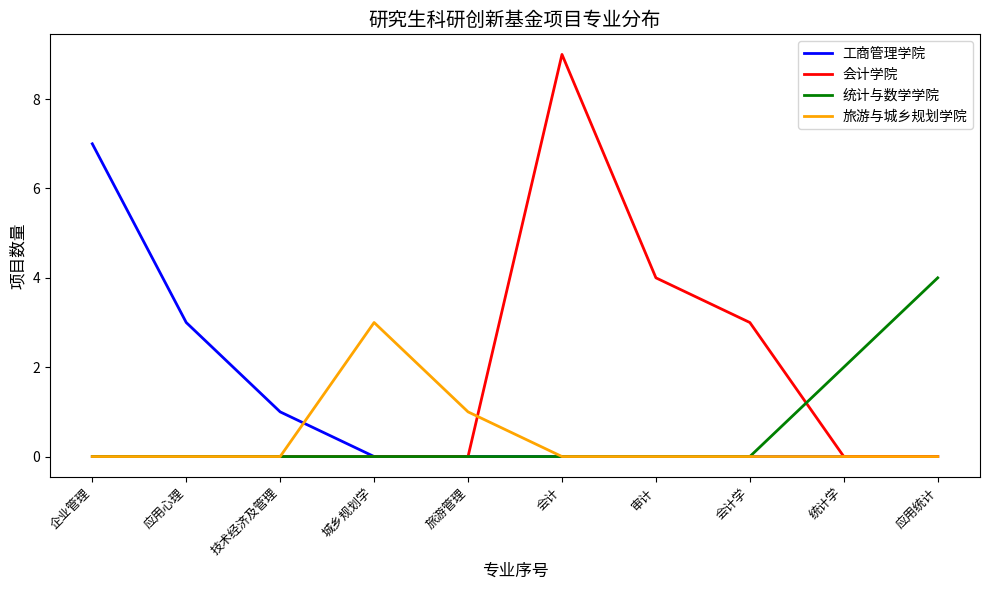

Reading right to left, transcribe all the data shown in this chart.

工商管理学院: 0	0	0	0	0	0	0	1	3	7
会计学院: 0	0	3	4	9	0	0	0	0	0
统计与数学学院: 4	2	0	0	0	0	0	0	0	0
旅游与城乡规划学院: 0	0	0	0	0	1	3	0	0	0